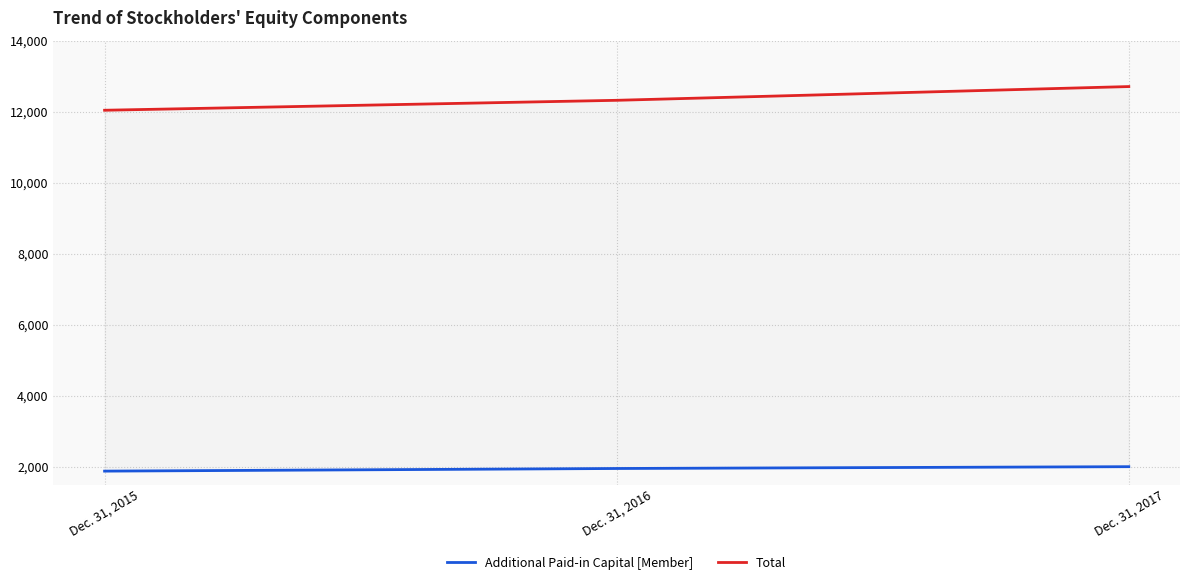

What is the difference between the second highest and minimum values in the Additional Paid-in Capital [Member] series?

74